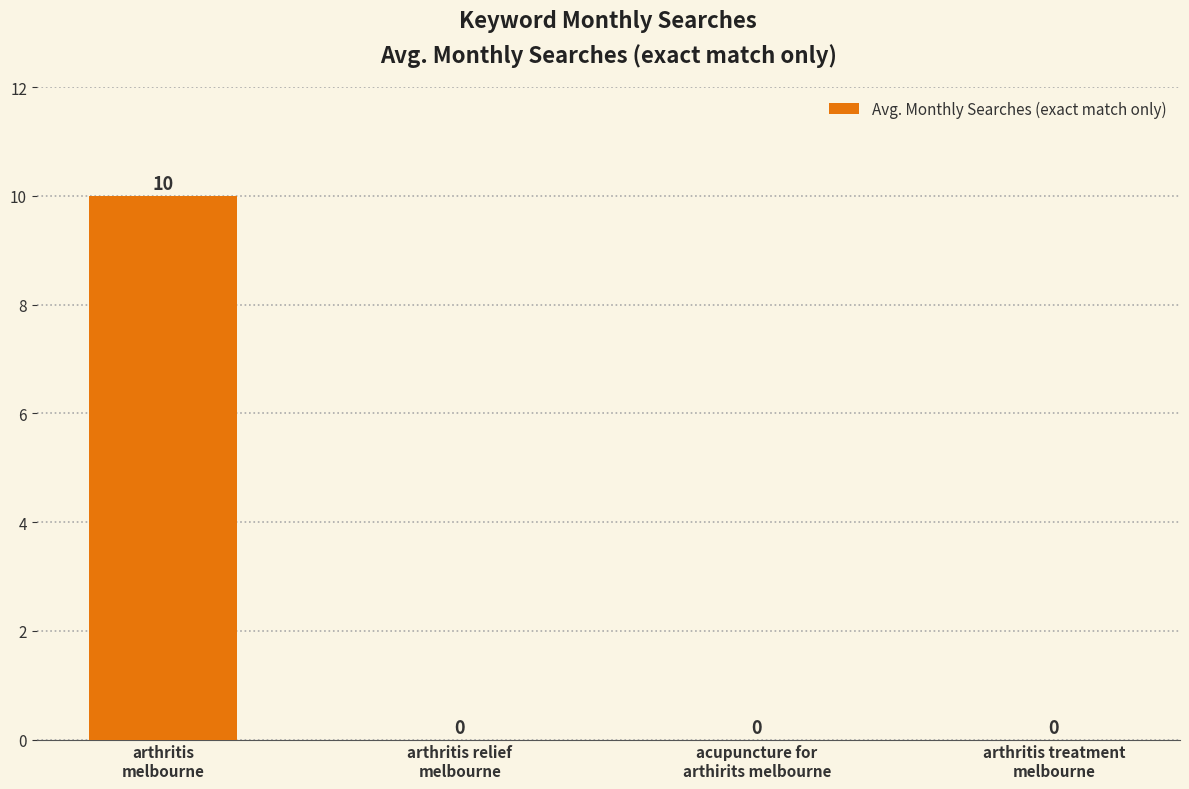

What is the sum of all values?

10